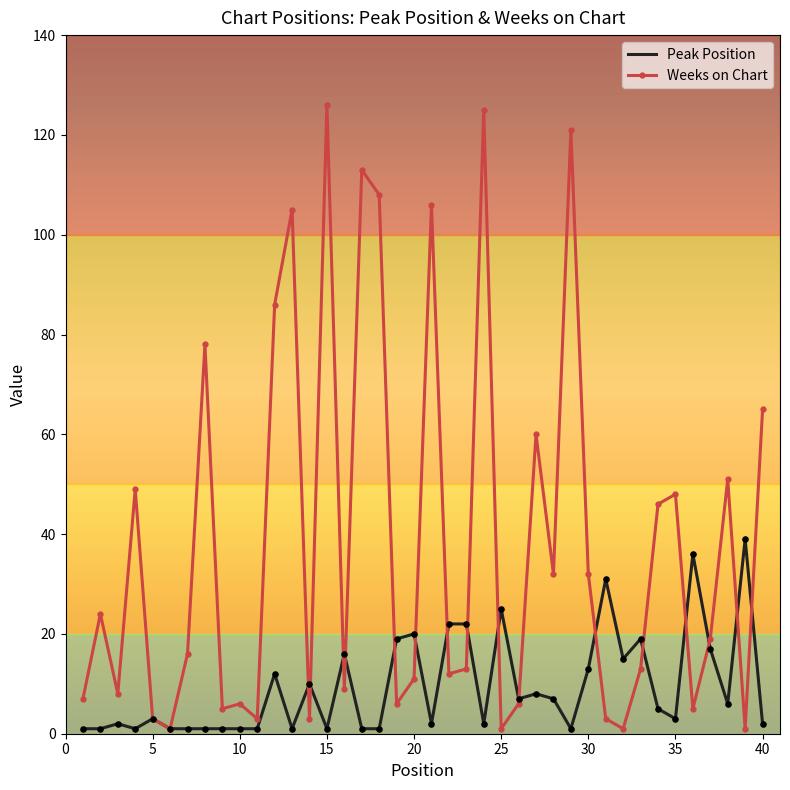

Which series has the largest total across all categories?

Weeks on Chart